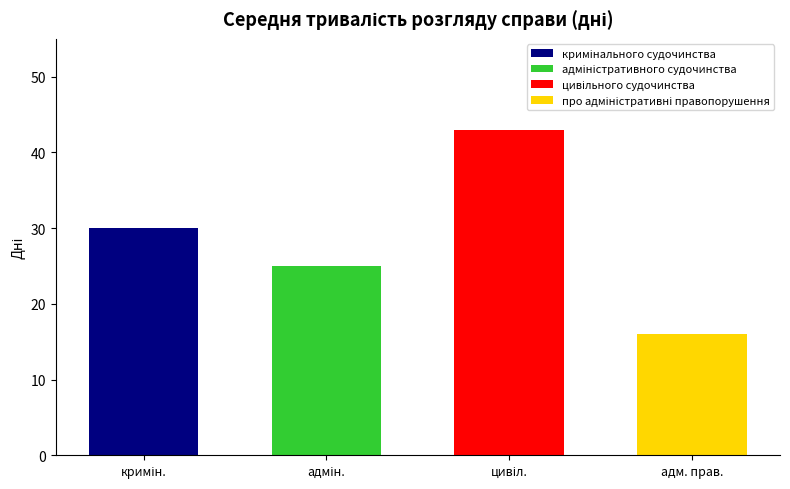

Rank the categories by value from lowest to highest.

про адміністративні правопорушення, адміністративного судочинства, кримінального судочинства, цивільного судочинства